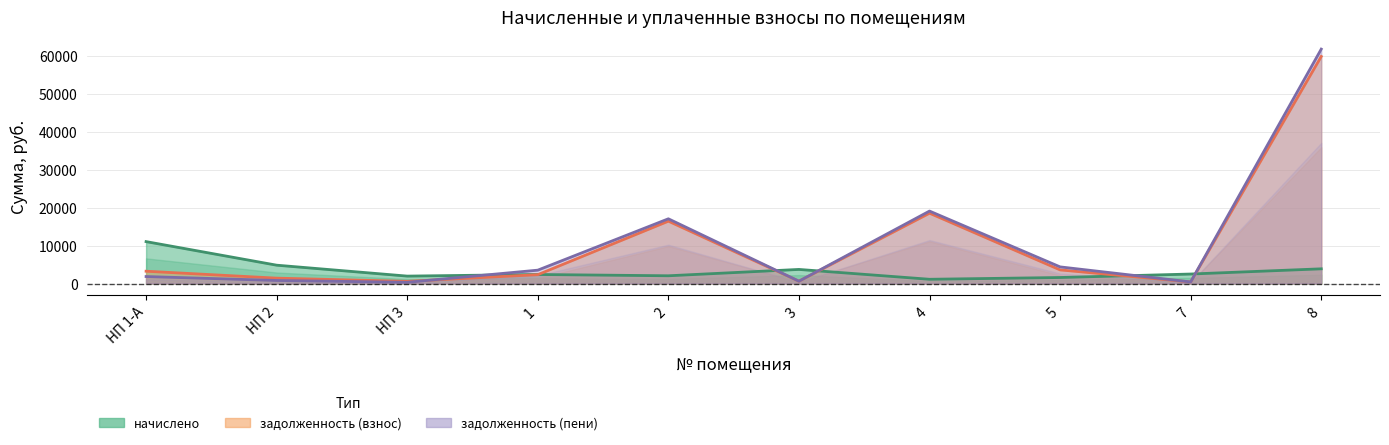

The начислено series shows 1588.3 at 5. True or false?

True